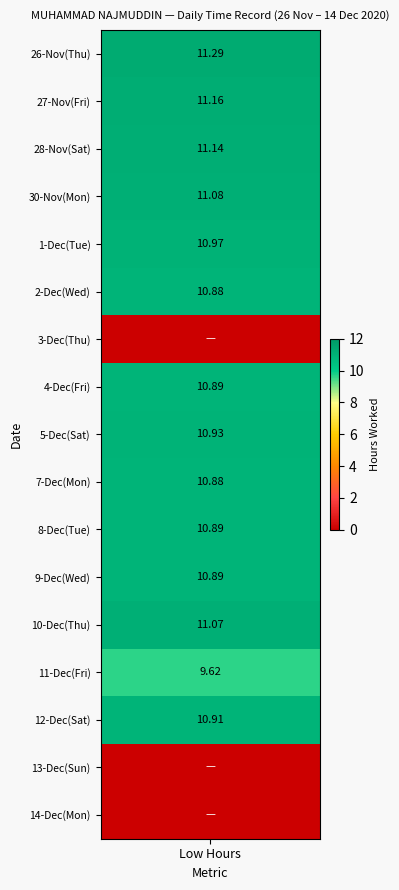

The value of 10 at 11 is 0.0. True or false?

True